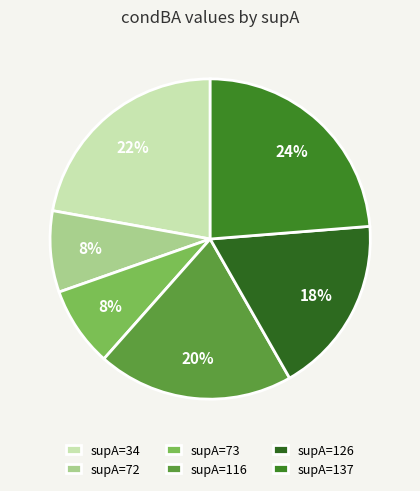

How many slices are in this pie chart?

6